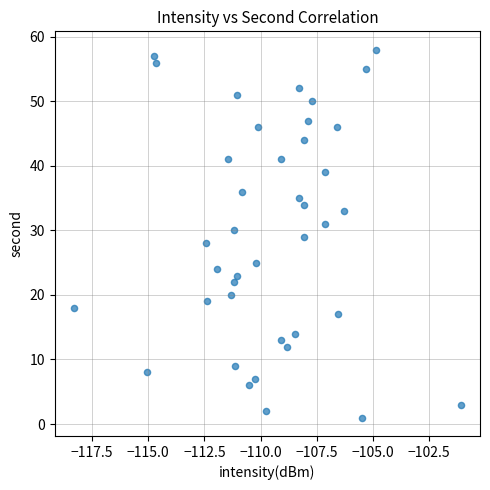

What is the range of Y values (max minus min)?

57